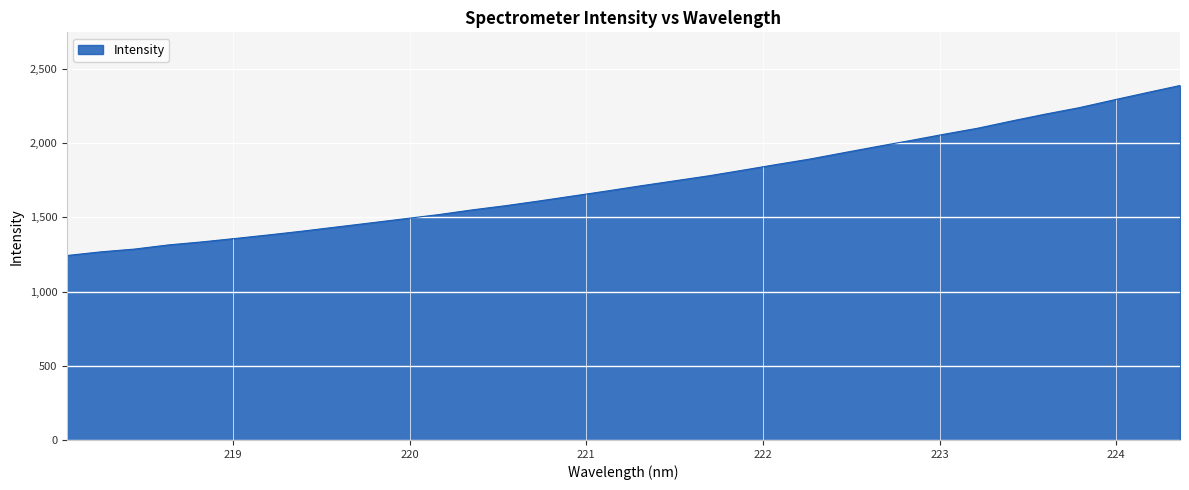

What is the greatest value displayed?

2388.7